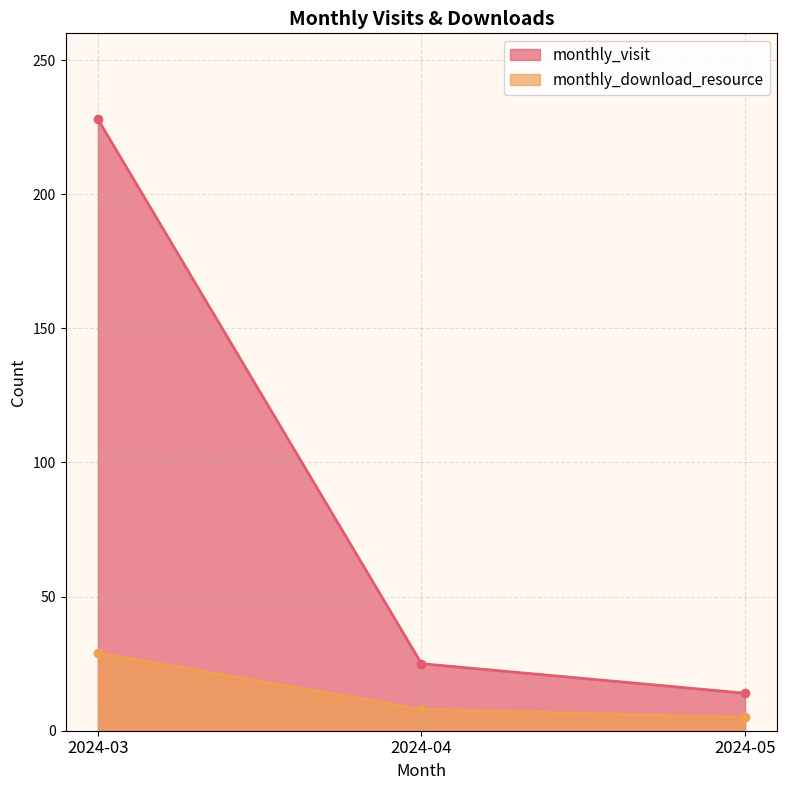

Reading left to right, extract all data points from this chart.

monthly_visit: 2024-03=228	2024-04=25	2024-05=14
monthly_download_resource: 2024-03=29	2024-04=8	2024-05=5